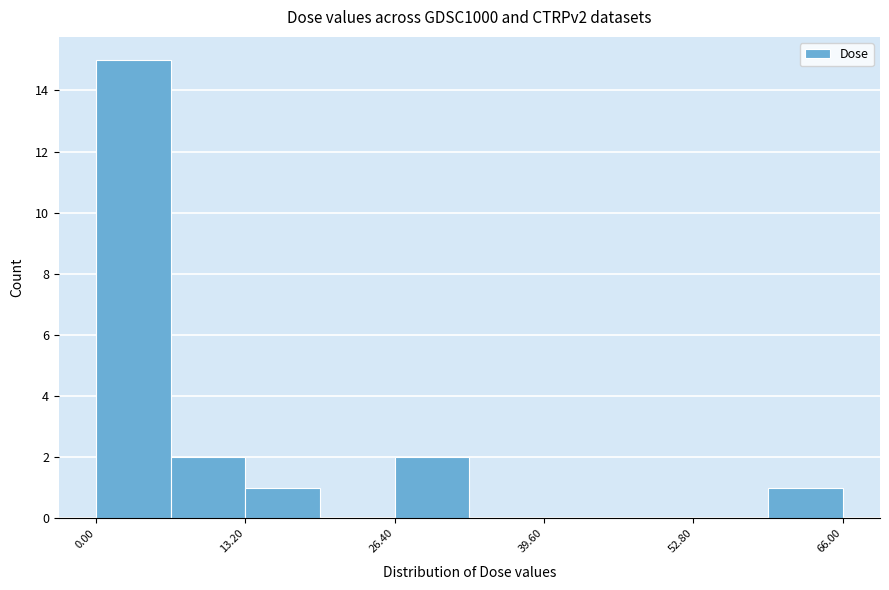

Around what value on the x-axis is the tallest bar? Give the approximate position of its centre, as read against the axis.

4